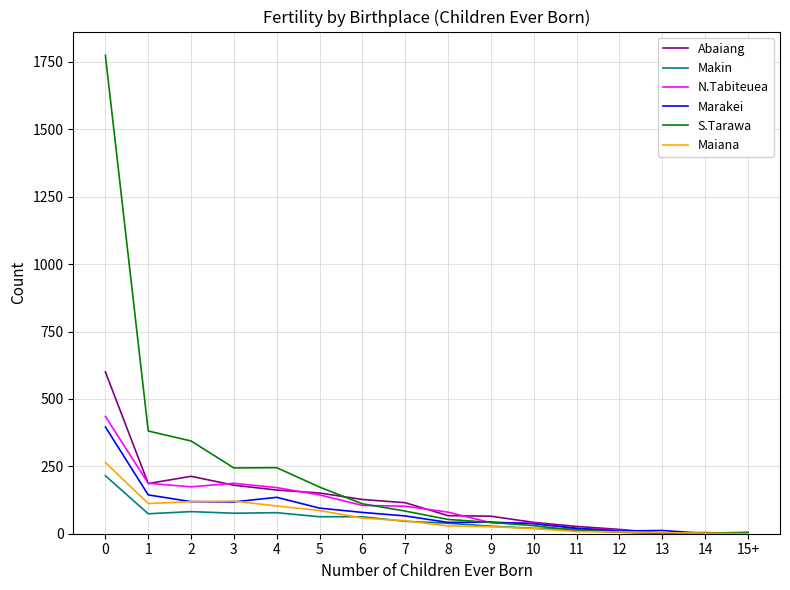

What is the difference between the second highest and second lowest values in the Marakei series?

140